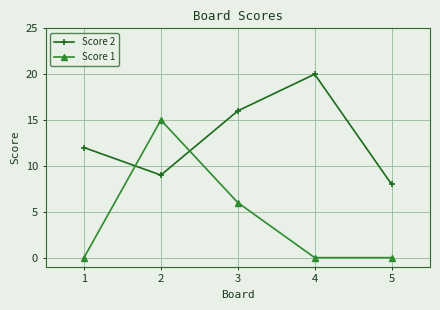

Does the chart have visible grid lines?

Yes